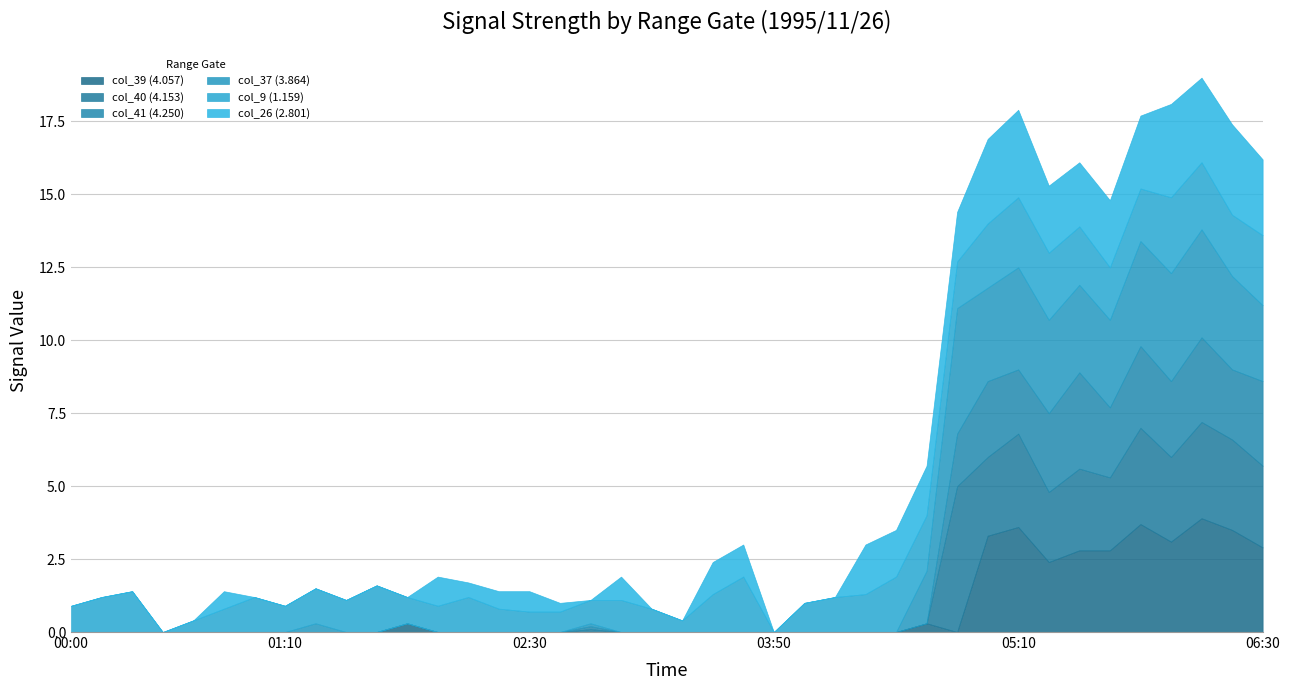

In col_26 (2.801), how many points are higher than both neighbors (excluding endpoints)?

5